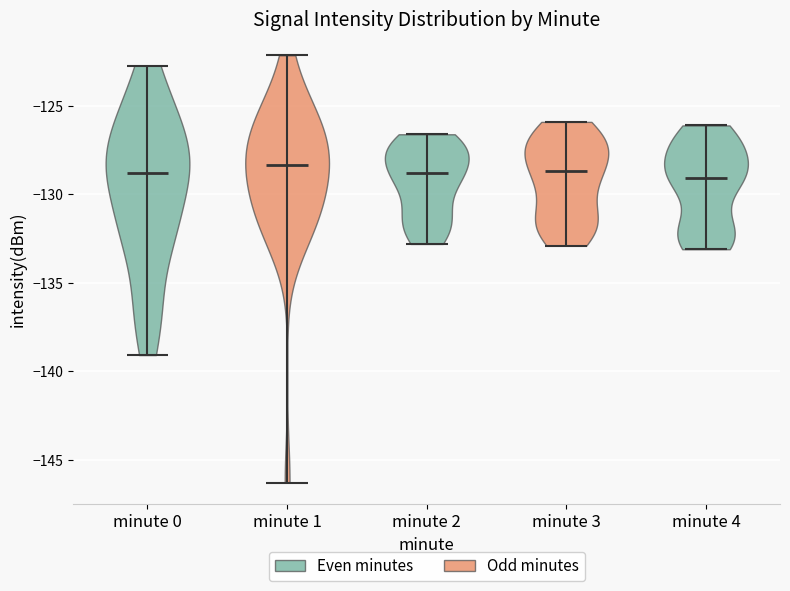

Reading left to right, read every violin against the y-axis: where its median line is, and the lowest and highest points it reaches. The values are not printed on the chart, so give them approximately, as read against the axis.

minute 0: median line -129.0, lowest point -139.0, highest point -122.5
minute 1: median line -128.5, lowest point -146.5, highest point -122.0
minute 2: median line -129.0, lowest point -133.0, highest point -126.5
minute 3: median line -128.5, lowest point -133.0, highest point -126.0
minute 4: median line -129.0, lowest point -133.0, highest point -126.0